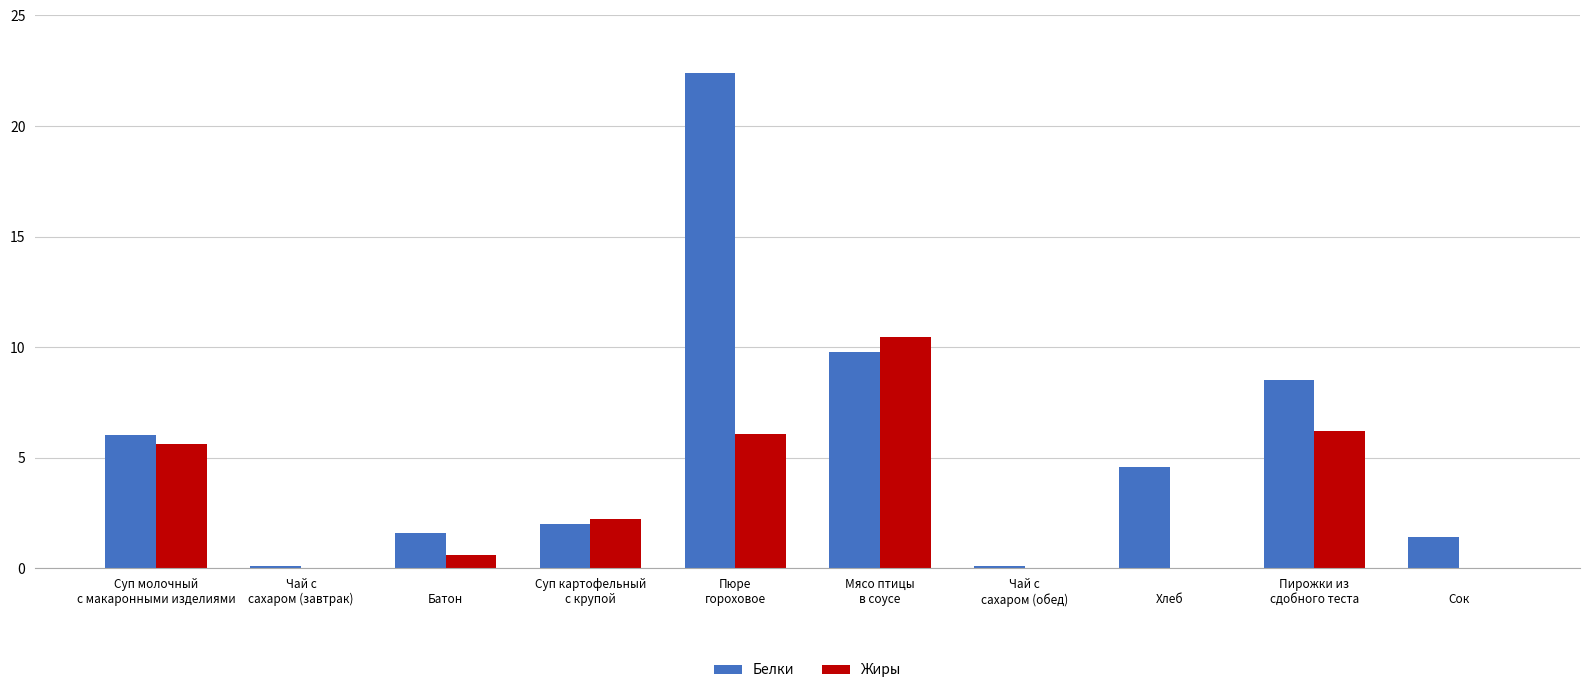

The Жиры series shows 9.5 at Суп молочный
с макаронными изделиями. True or false?

False